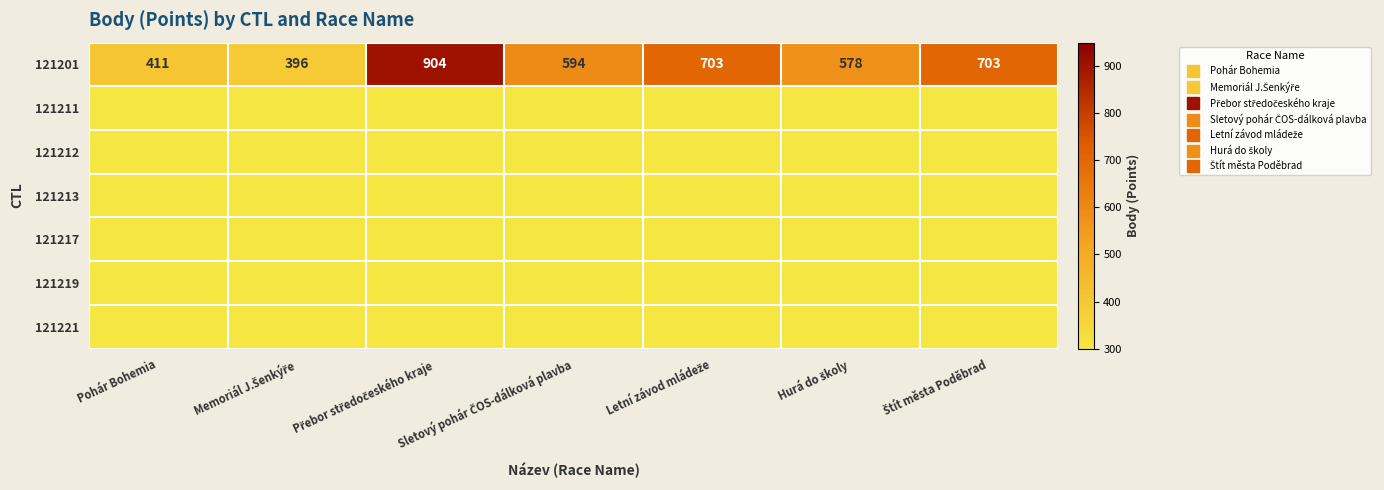

Between Pohár Bohemia and Přebor středočeského kraje, which series saw the biggest shift?

121201